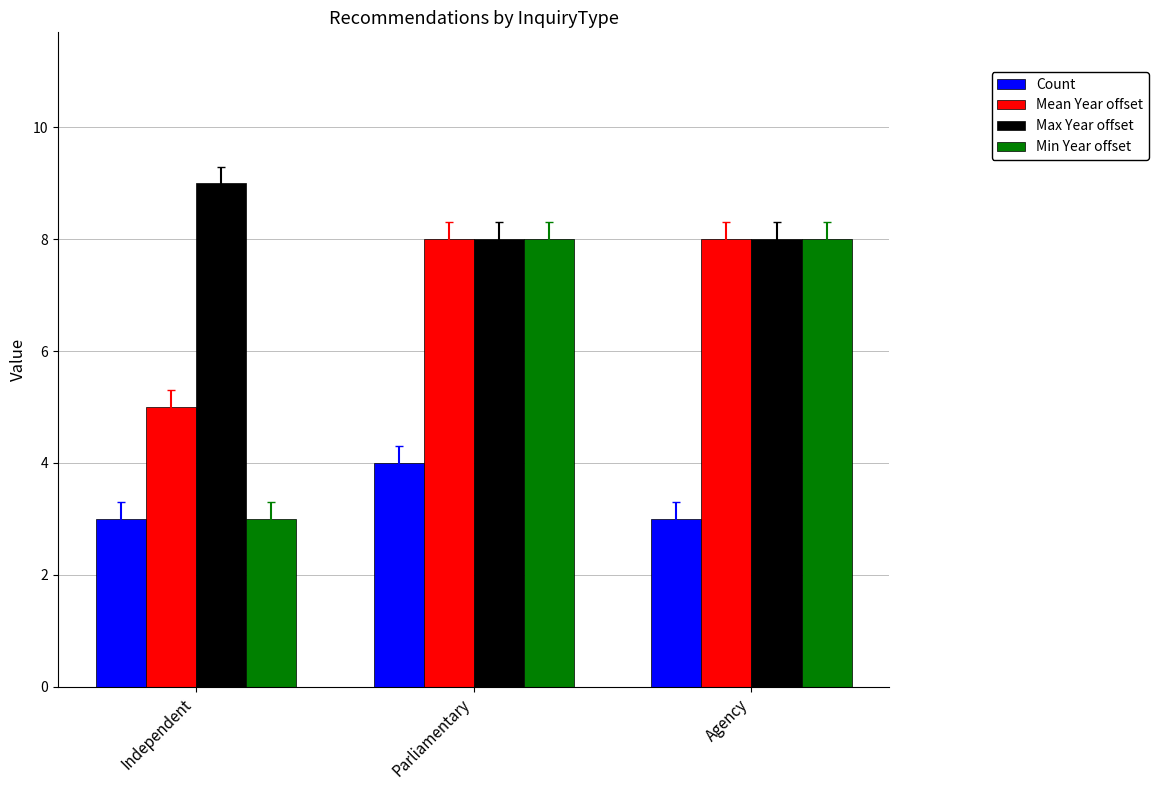

What is the difference between the Mean Year offset values at Independent and Parliamentary?

3